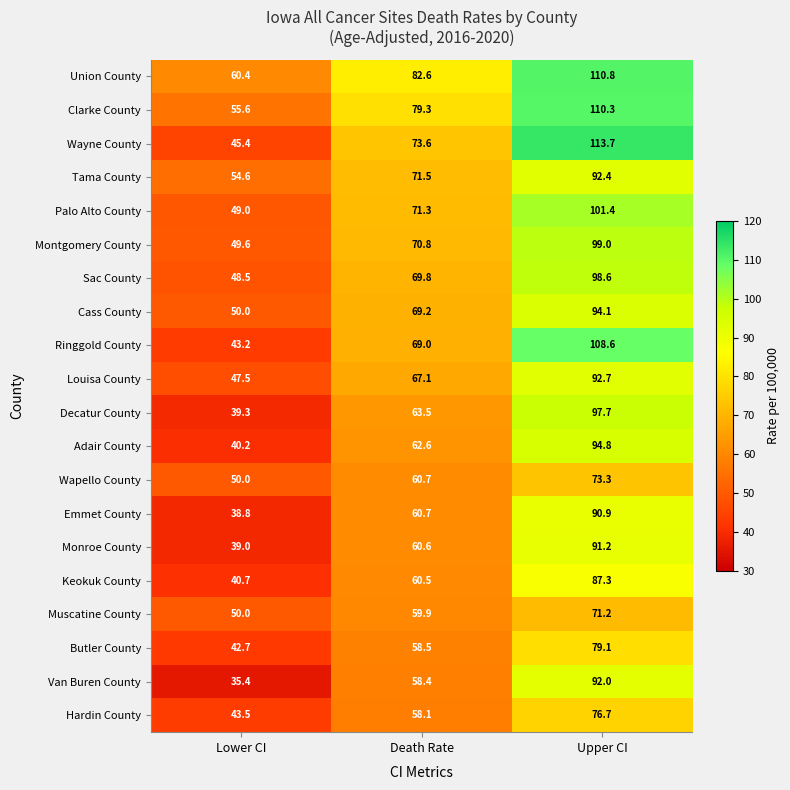

What is the difference between the Union County values at Lower CI and Death Rate?

22.2